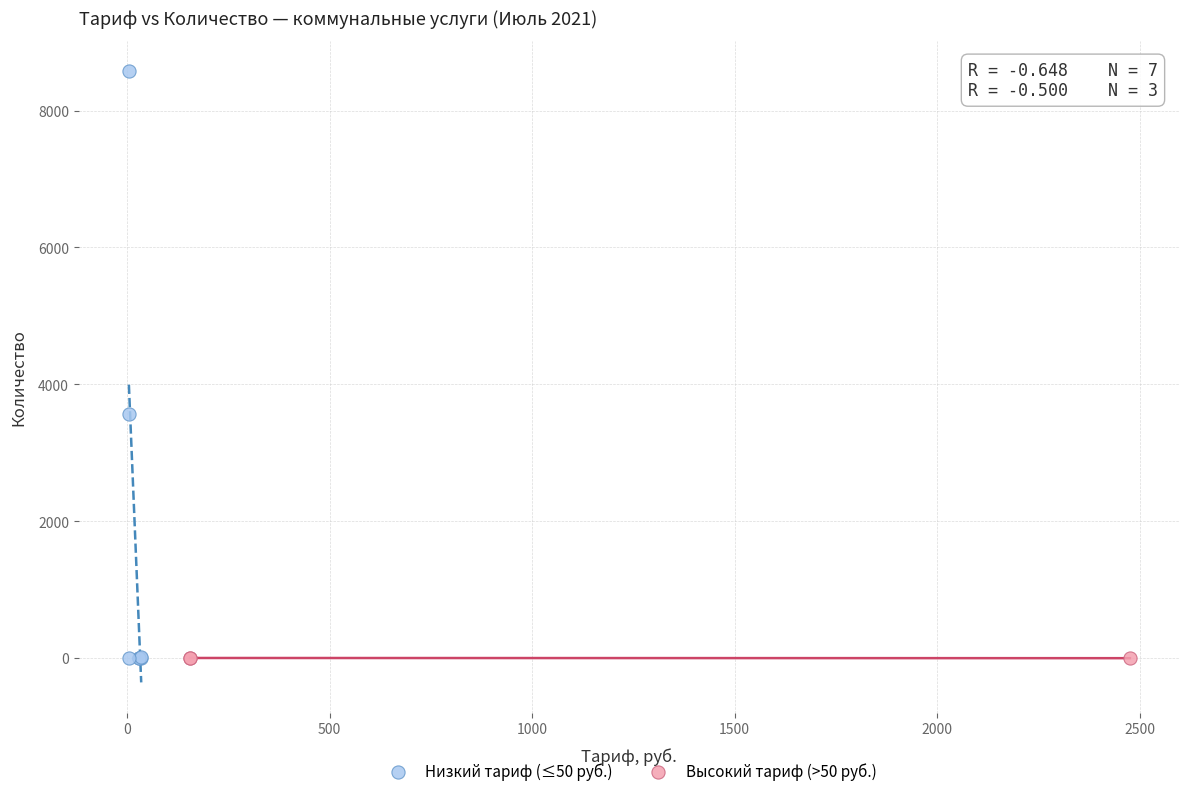

Which series reaches the maximum Y coordinate?

Низкий тариф (≤50 руб.)